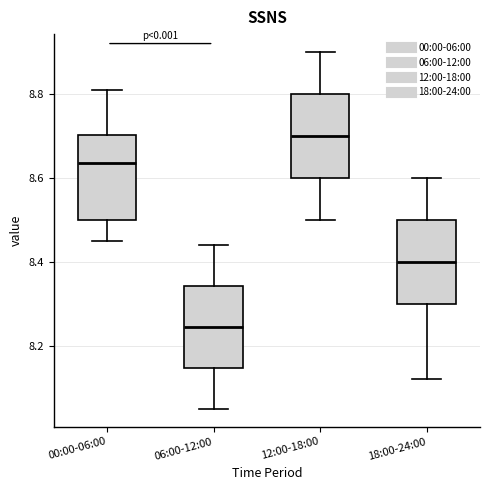

Reading left to right, transcribe this box plot: for each box, give where its median line is, the range the box spans, and where its two whiskers end, as read against the y-axis. The values are not printed on the chart, so give them approximately, as read against the axis.

00:00-06:00: median 8.64, box 8.50 to 8.70, whiskers 8.46 to 8.82
06:00-12:00: median 8.24, box 8.14 to 8.34, whiskers 8.06 to 8.44
12:00-18:00: median 8.70, box 8.60 to 8.80, whiskers 8.50 to 8.90
18:00-24:00: median 8.40, box 8.30 to 8.50, whiskers 8.12 to 8.60